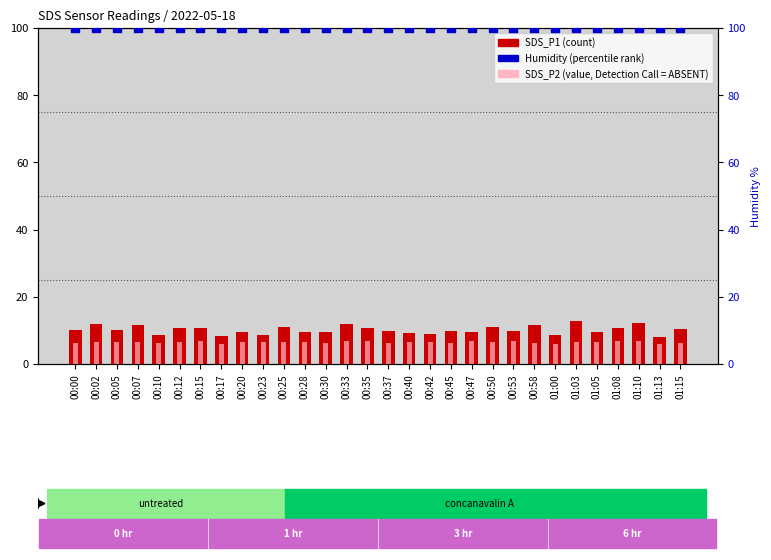

Which series reaches the maximum Y coordinate?

Humidity (percentile rank)